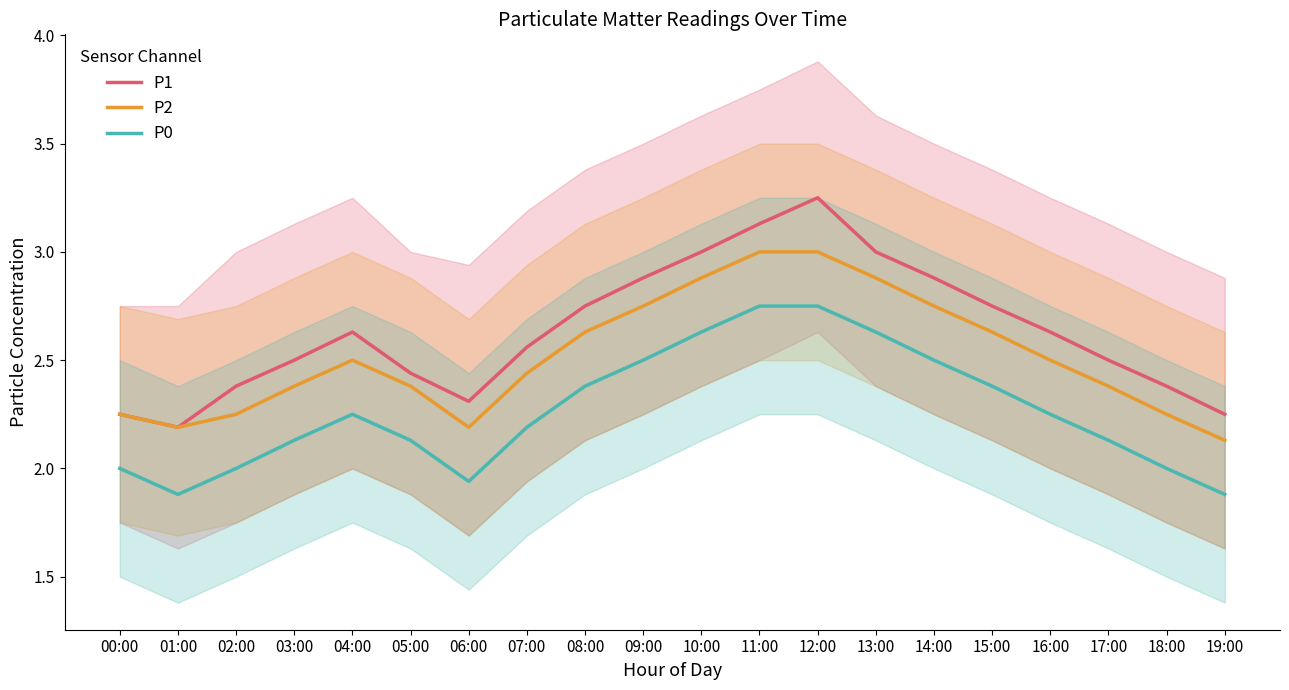

The value of P1 at 06:00 is 3.2. True or false?

False